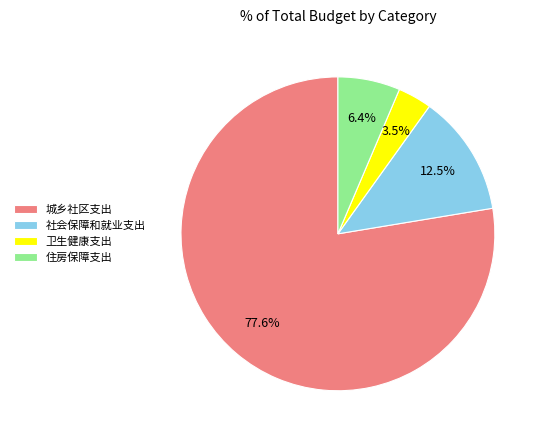

What percentage is NOT represented by 城乡社区支出?

22.4%